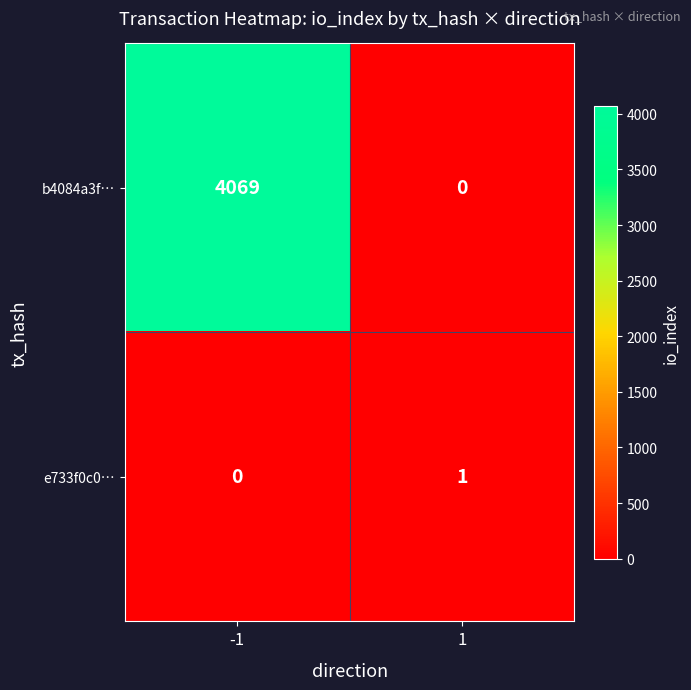

What is the maximum value shown in the chart?

4069